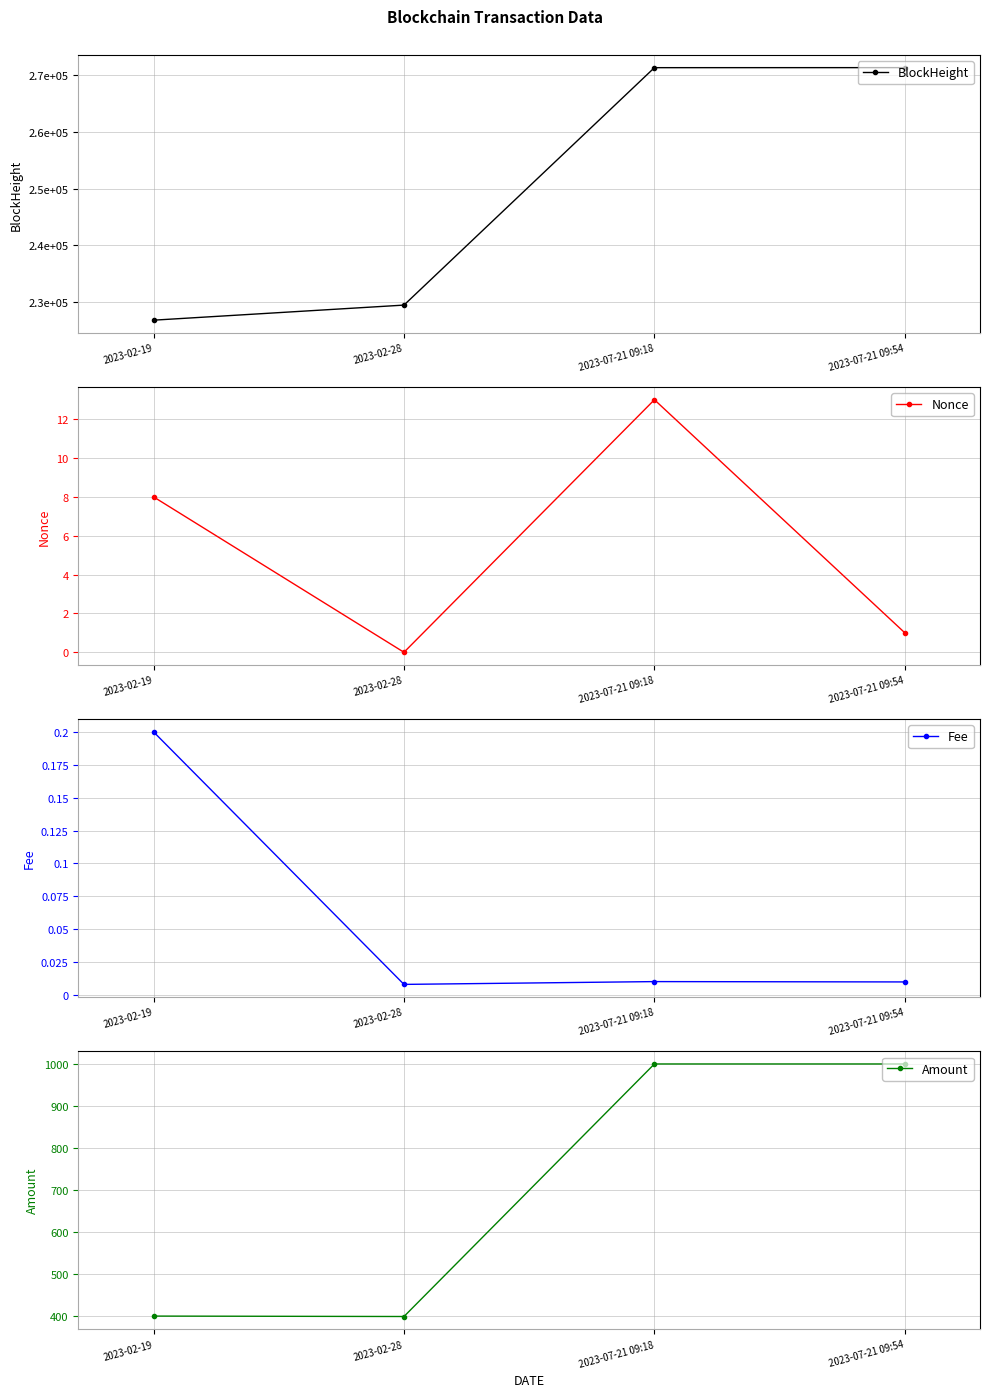

True or false: BlockHeight has more than 2 interior local peaks.

False